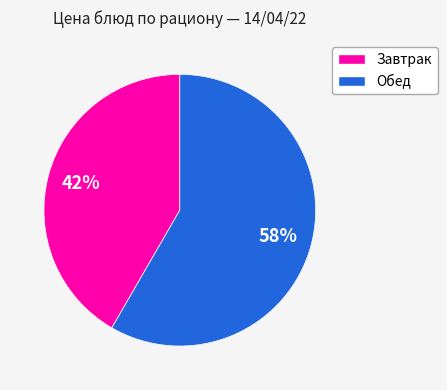

To the nearest percent, what is the average slice percentage?

50%